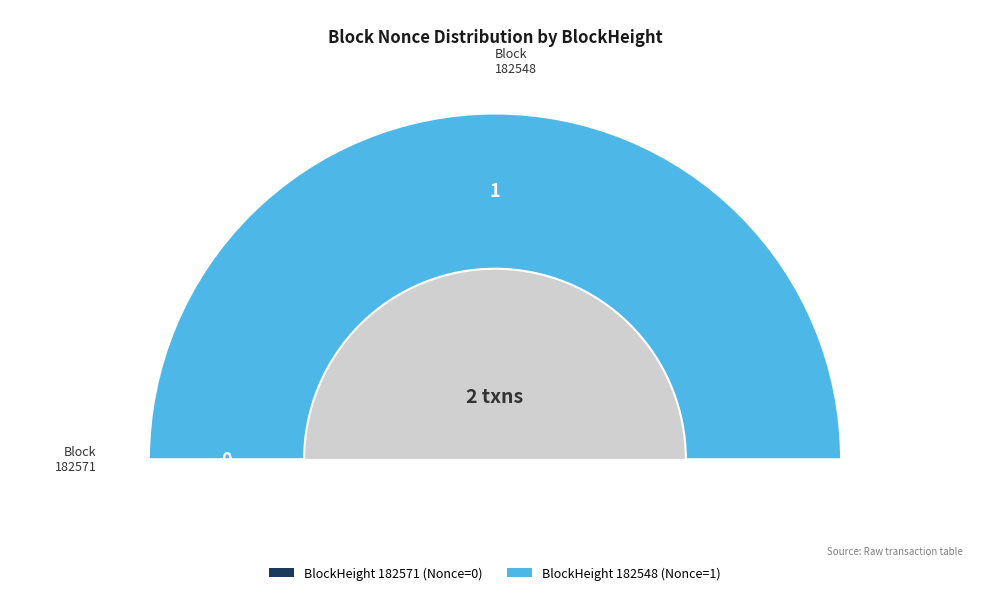

Does 182571 represent more than half of the total?

No